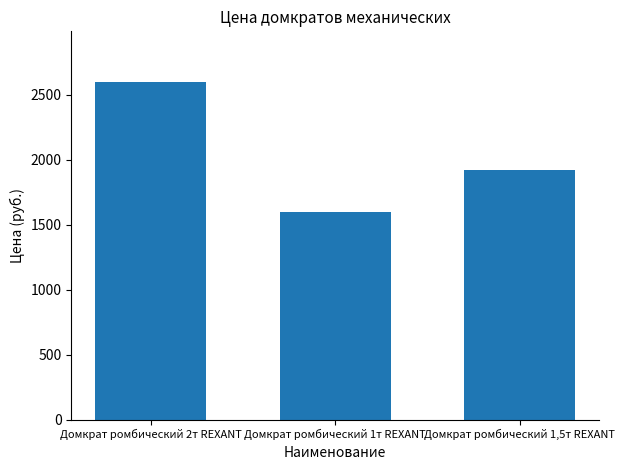

Approximately how many times larger is the value at Домкрат ромбический 1т REXANT compared to Домкрат ромбический 2т REXANT?

0.6